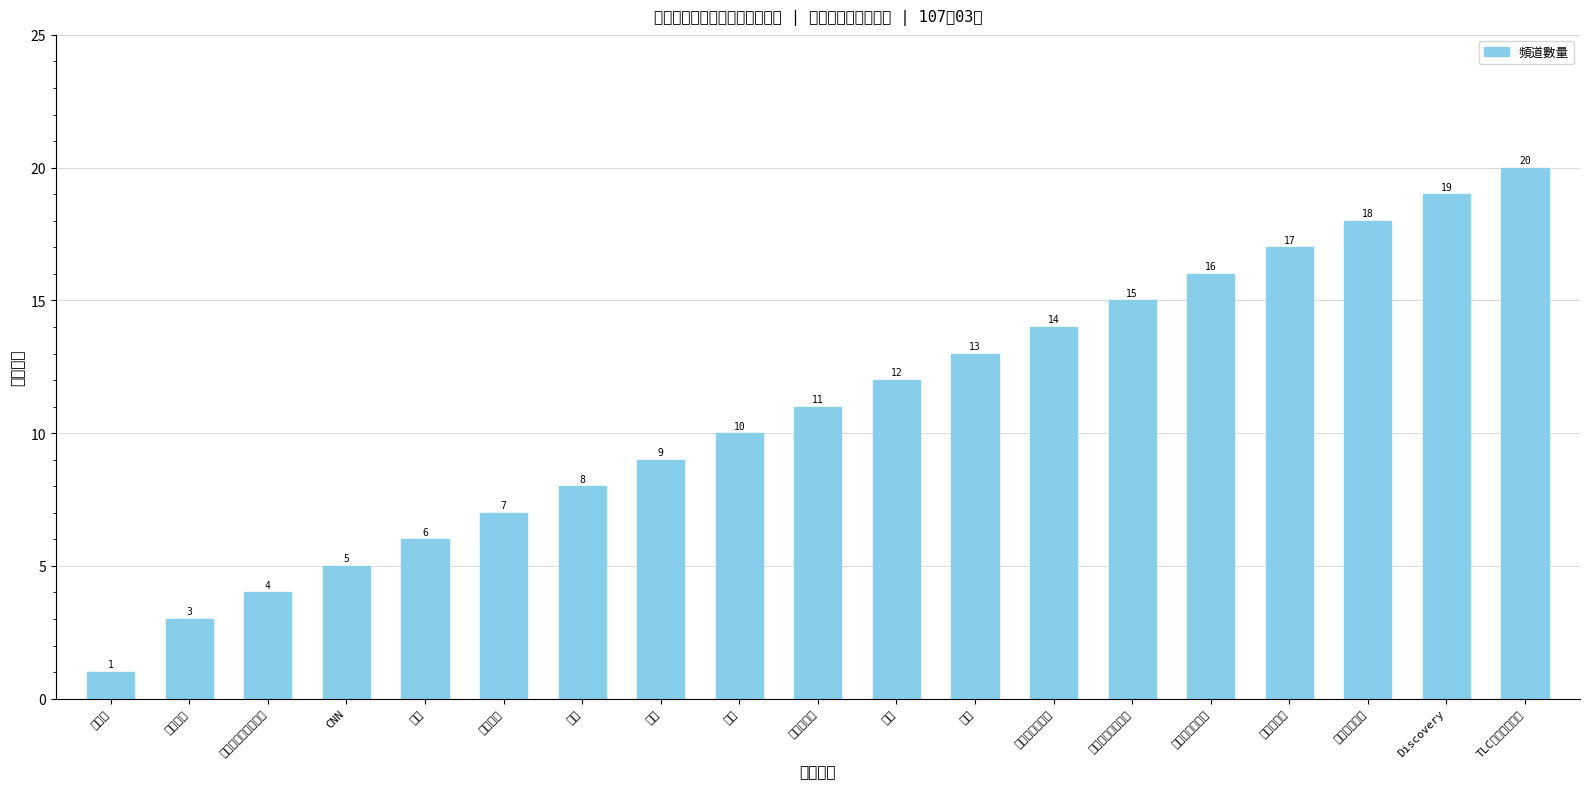

What is the label of the 11th bar from the left?

華視